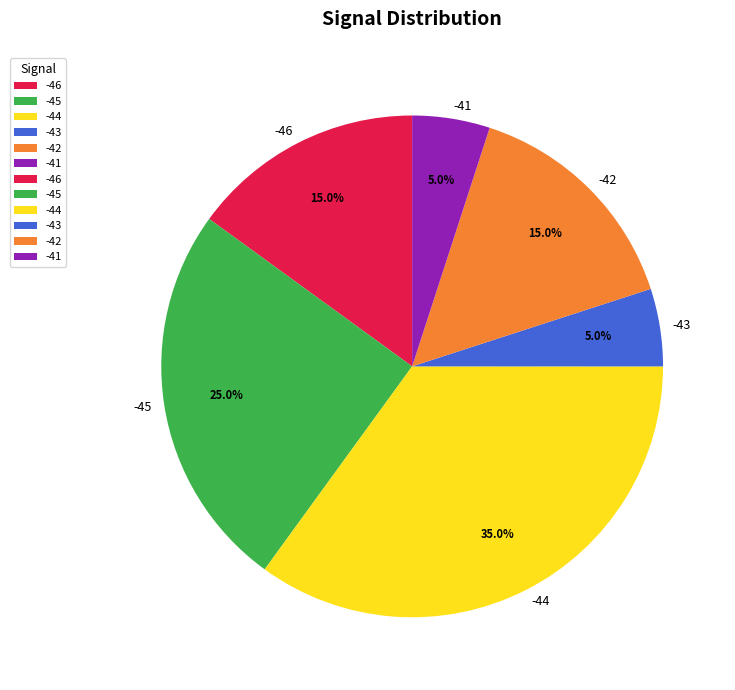

Does any single category account for the majority?

No